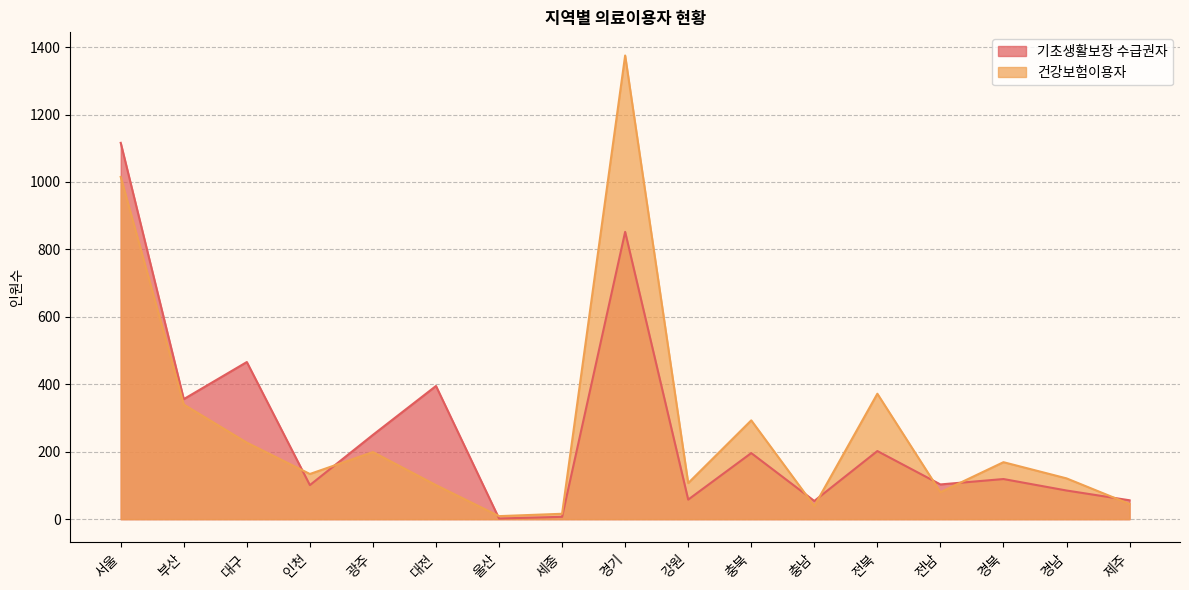

What is the average value of the 건강보험이용자 series?

273